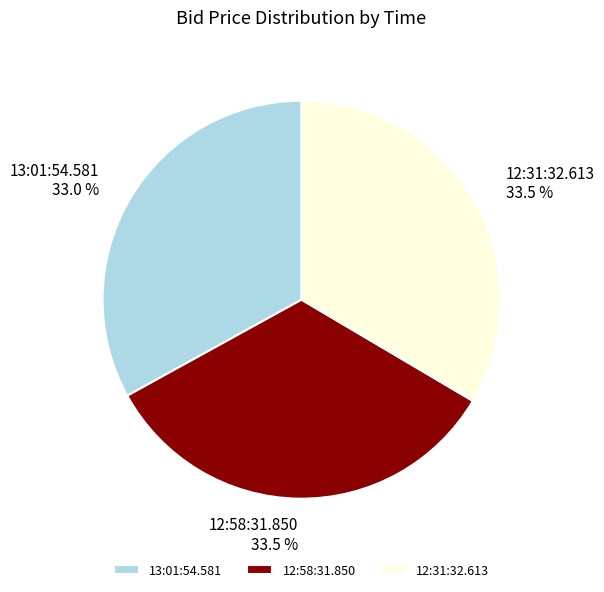

Does 13:01:54.581 account for over 50% of the chart?

No